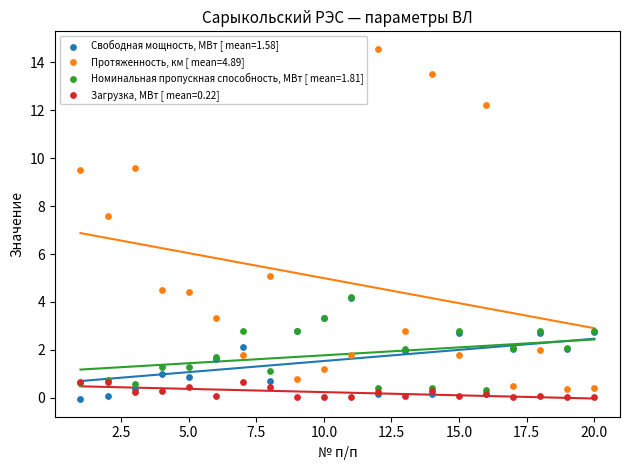

In the Протяженность, км [ mean=4.89] series, what Y value is closest to 7?

7.6